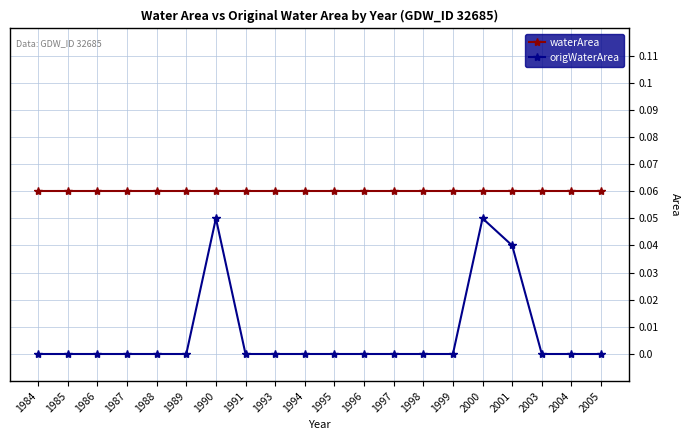

Which series has the largest range (max minus min)?

origWaterArea